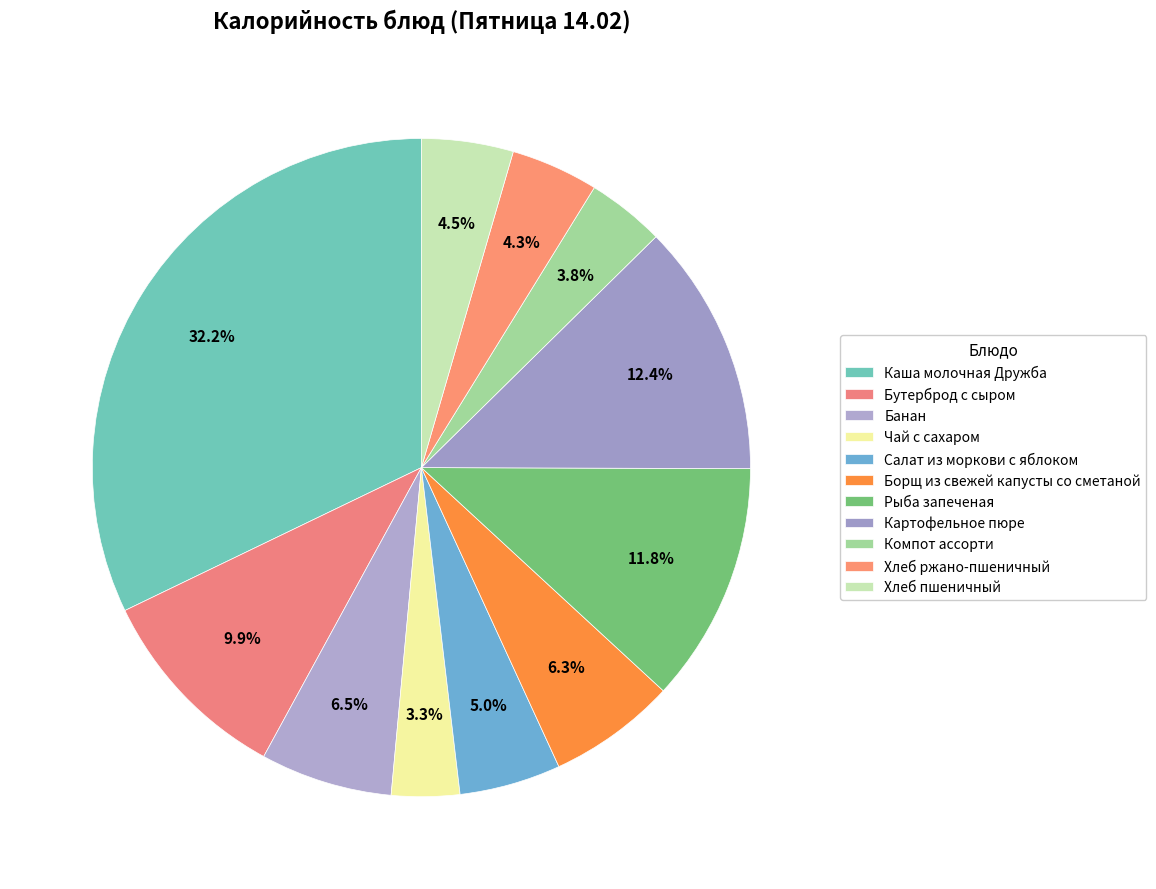

Rank the categories by value from lowest to highest.

Чай с сахаром, Компот ассорти, Хлеб ржано-пшеничный, Хлеб пшеничный, Салат из моркови с яблоком, Борщ из свежей капусты со сметаной, Банан, Бутерброд с сыром, Рыба запеченая, Картофельное пюре, Каша молочная Дружба